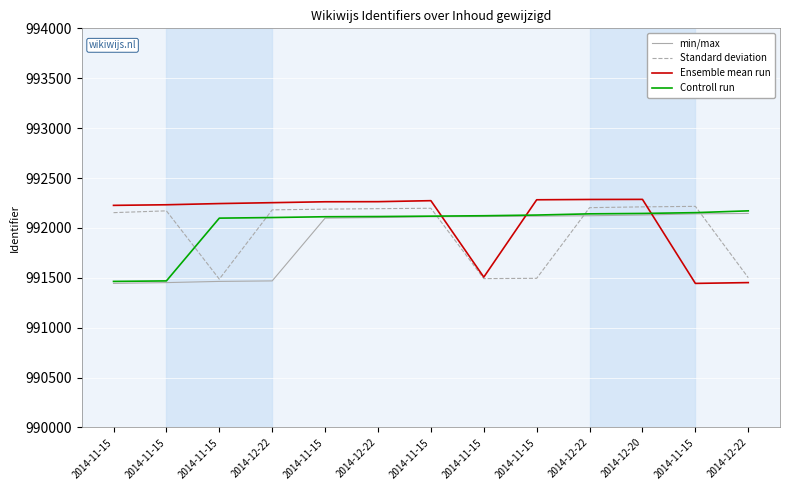

How many times do Ensemble mean run and Controll run cross each other?

3